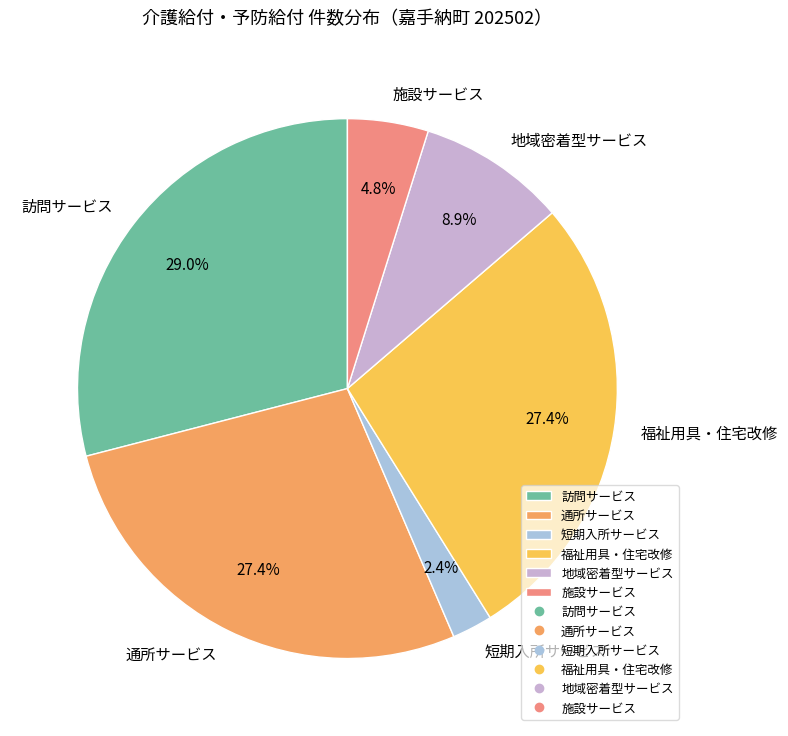

What portion of the pie excludes 施設サービス?

95.2%